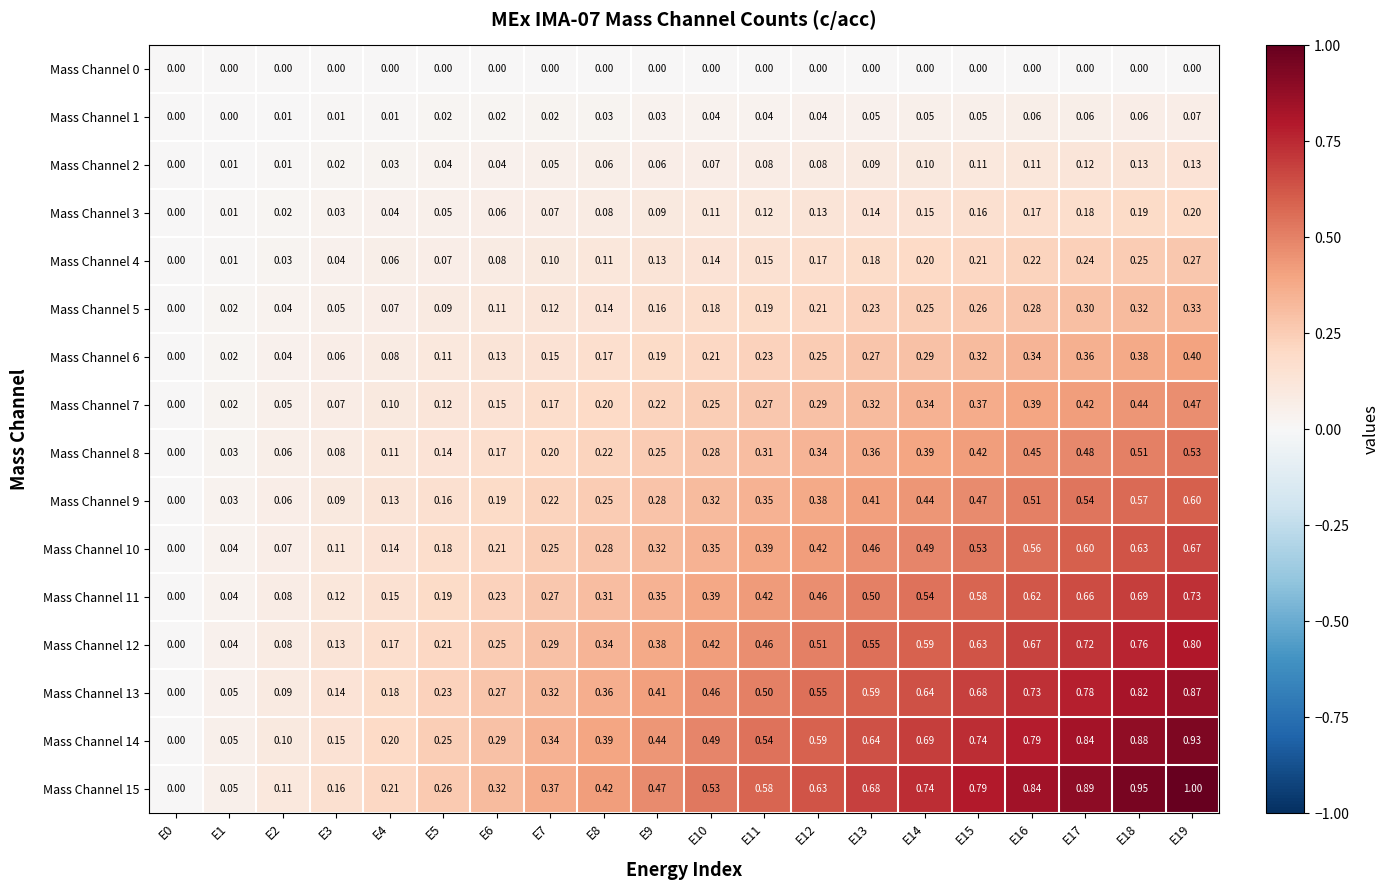

Is the value of Mass Channel 3 at E10 greater than the value of Mass Channel 13 at E15?

No